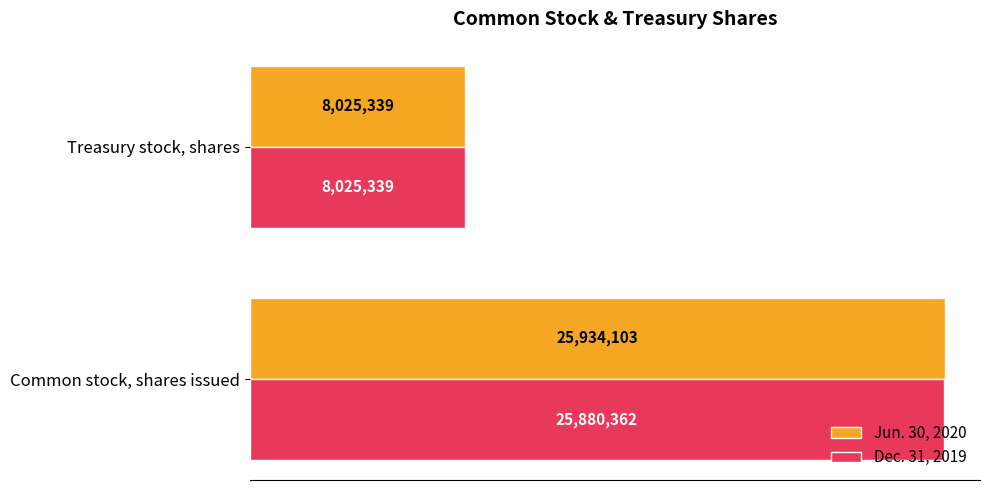

What are all the series names shown in the legend?

Jun. 30, 2020, Dec. 31, 2019